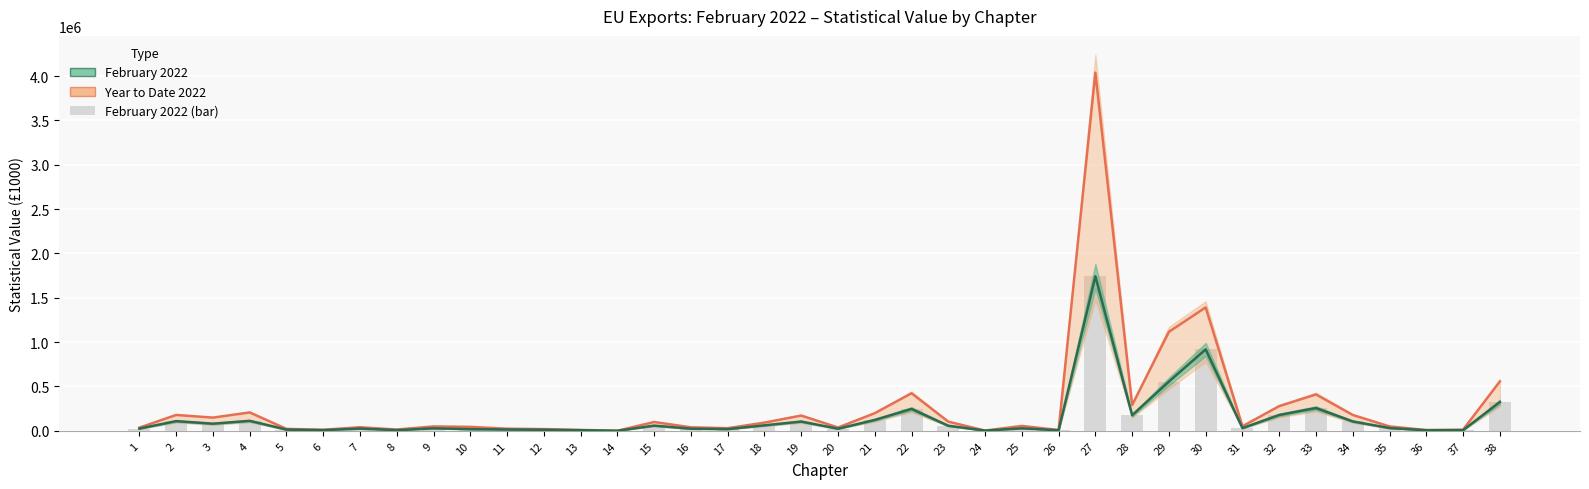

What is the value of the 23rd bar from the left?

57140